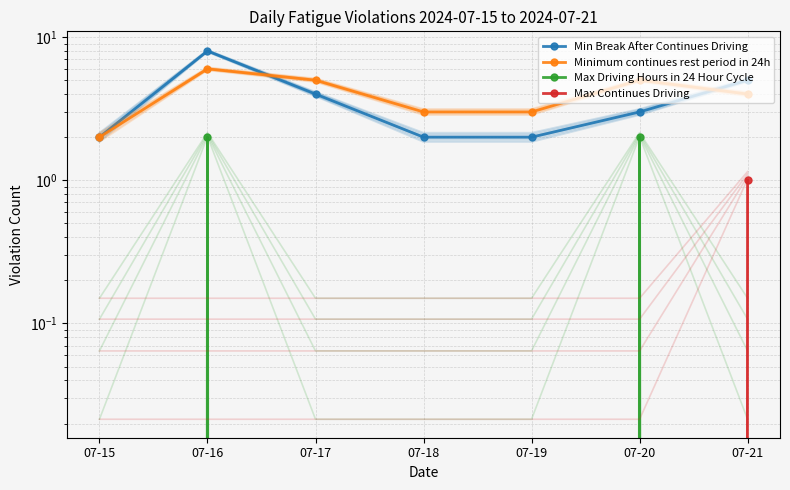

At which label is Min Break After Continues Driving closest to 5?

07-21